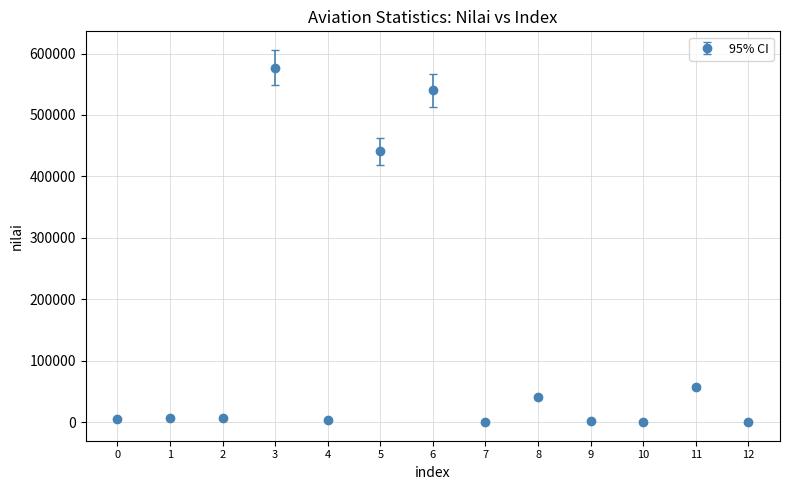

What is the ratio of the value at 6 to the value at 8?

13.4